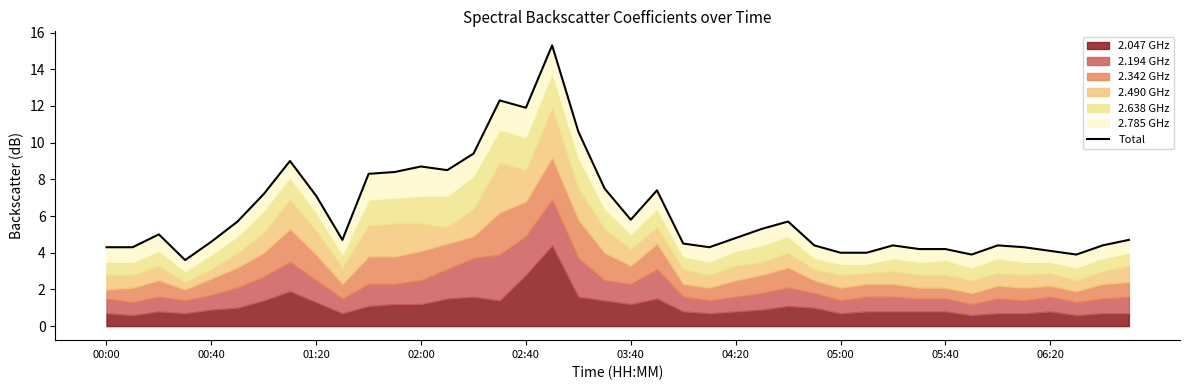

How many lines are shown in the chart?

1